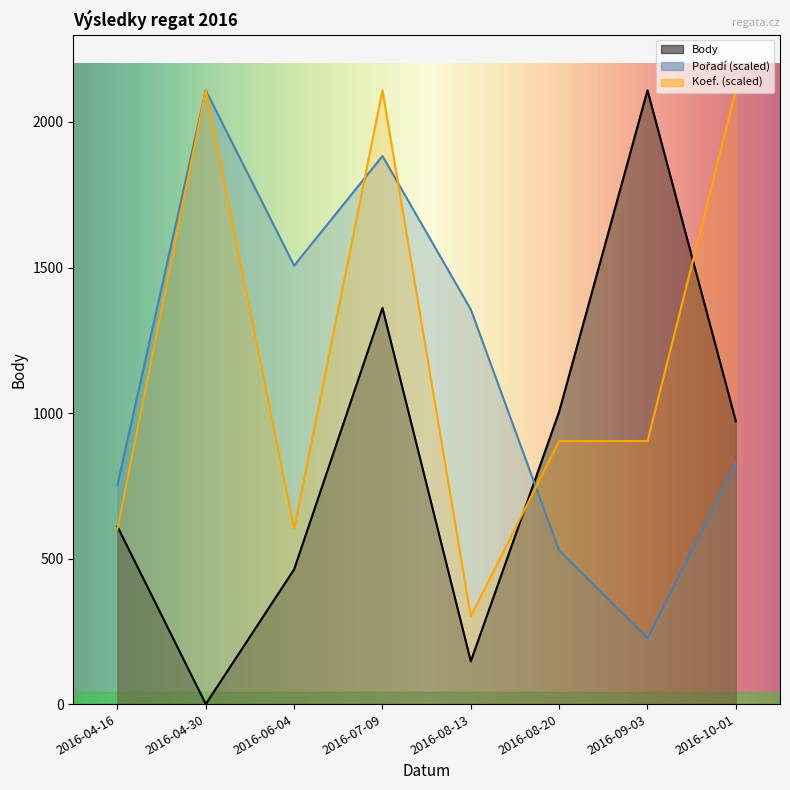

Which series has the largest total across all categories?

Koef.